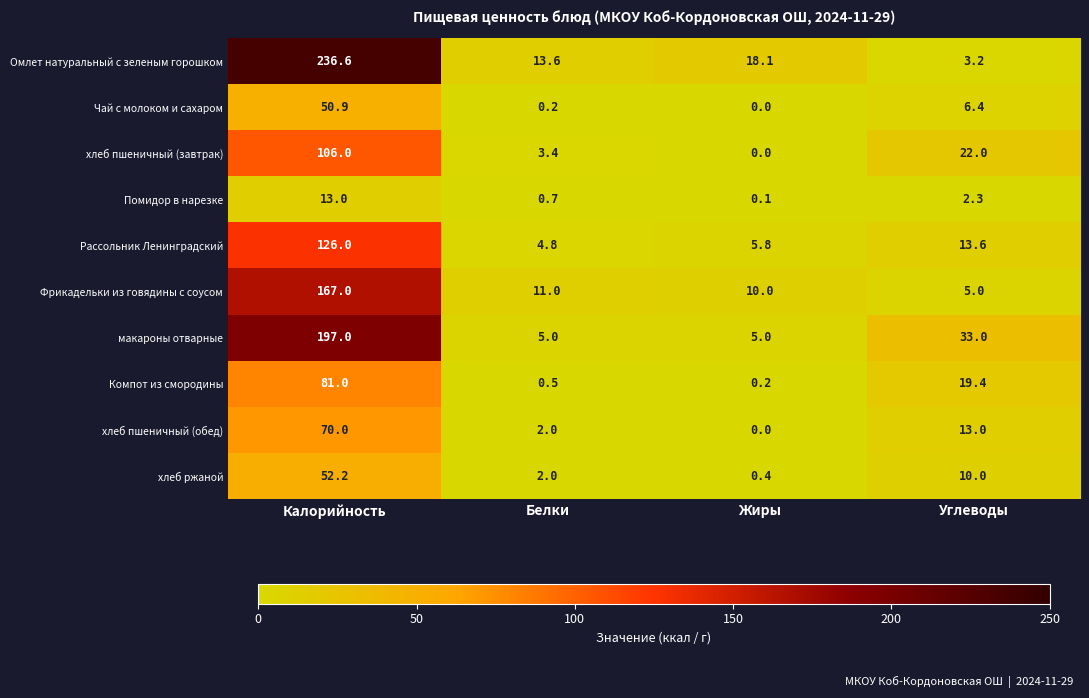

Which label corresponds to the smallest value in the chart?

Жиры